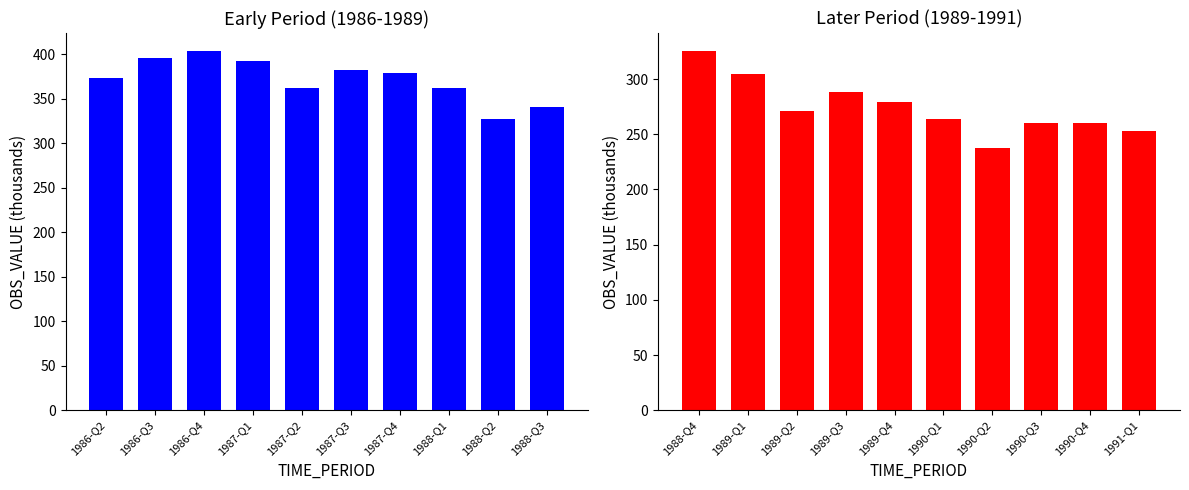

Is it true that the value at 1991-Q1 is 156.1?

False